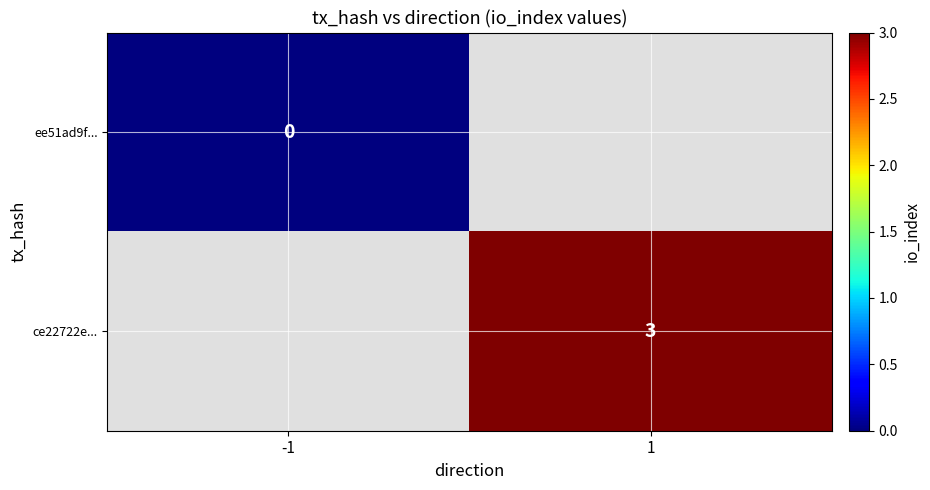

How many data points does each series have?

2